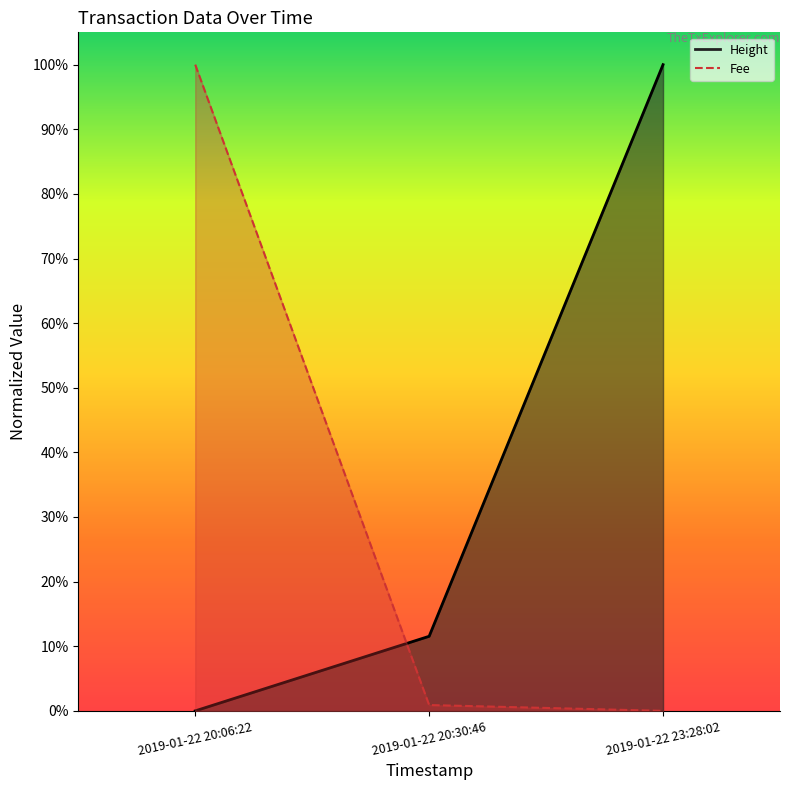

Which category has the lowest value in the Height series?

2019-01-22 23:28:02